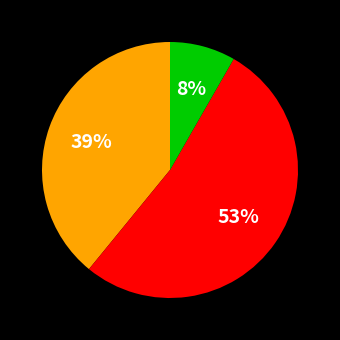

Is there a majority slice in this chart?

Yes